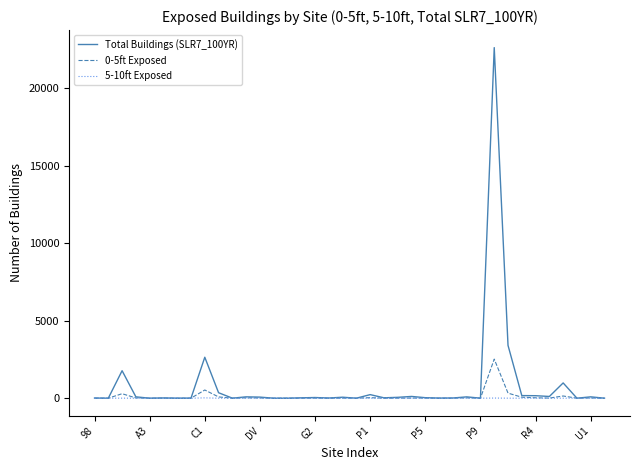

Does the chart have visible grid lines?

No